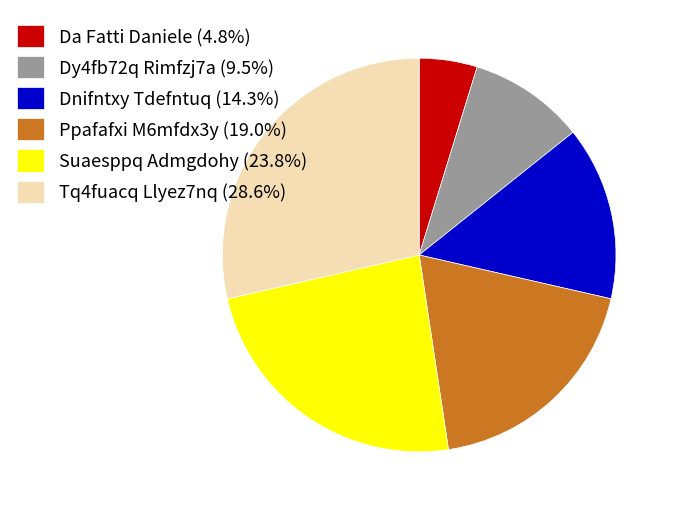

Does Da Fatti Daniele account for over 50% of the chart?

No